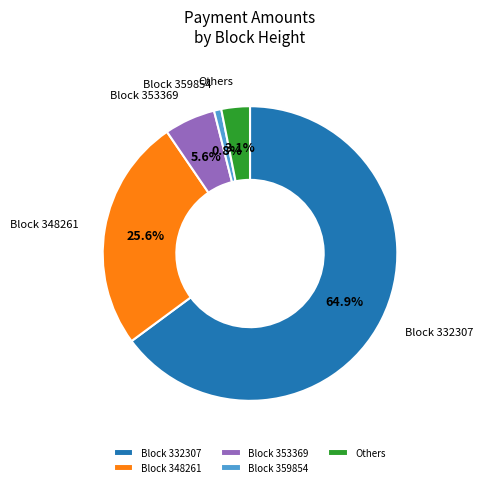

Is there a majority slice in this chart?

Yes